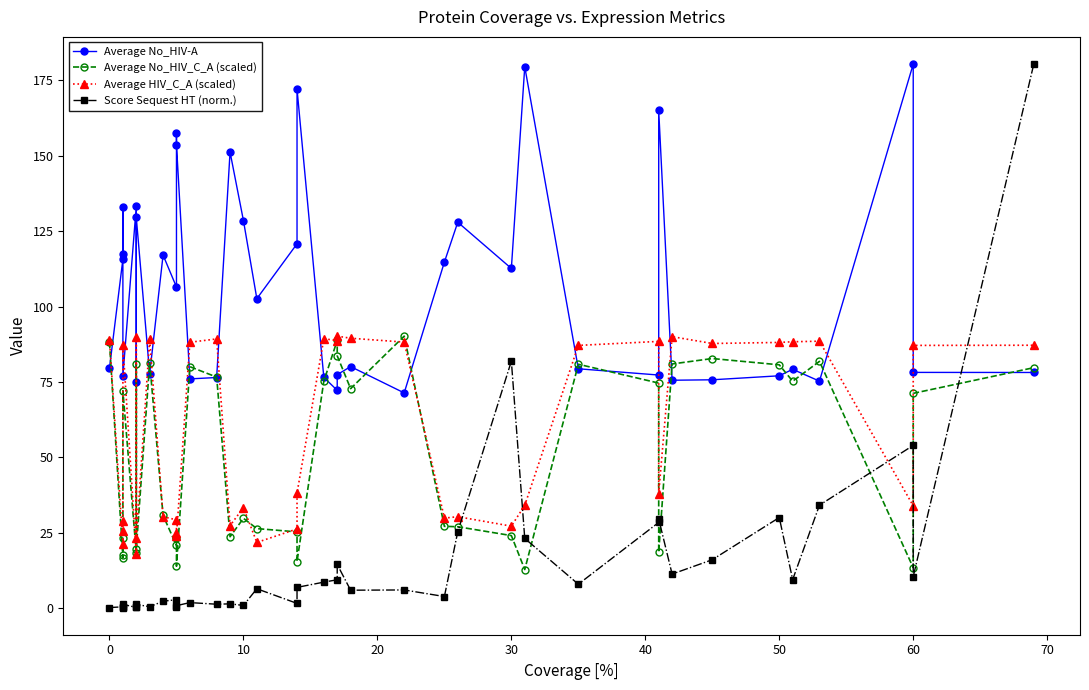

What are all the series names shown in the legend?

Average No_HIV-A, Average No_HIV_C_A (scaled), Average HIV_C_A (scaled), Score Sequest HT (norm.)